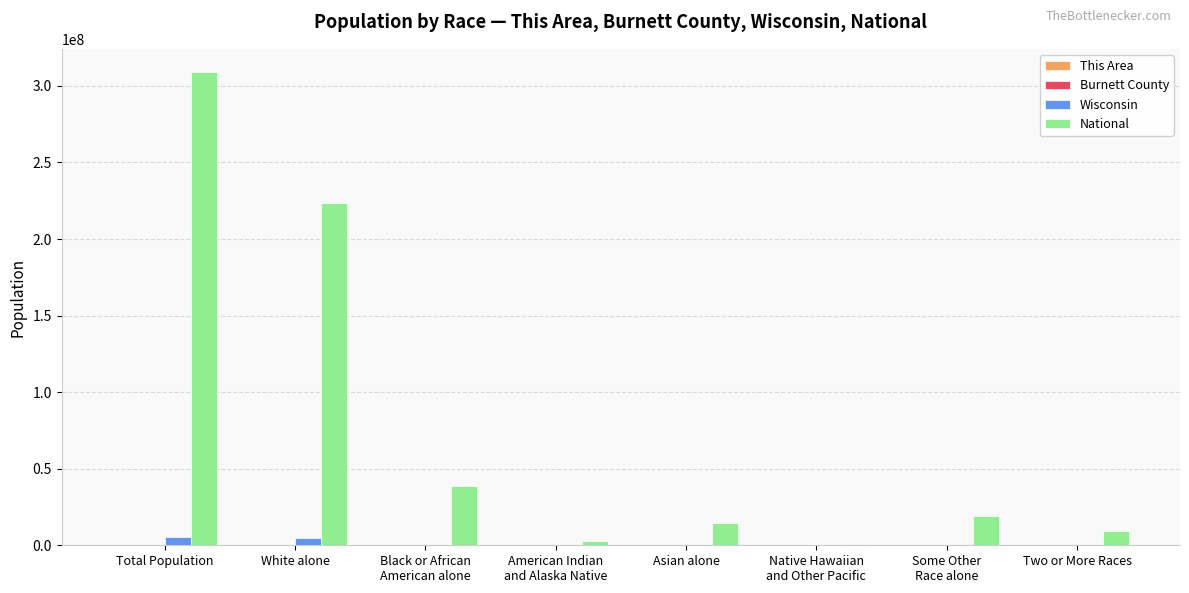

What is the sum of the Wisconsin values at Two or More Races and American Indian
and Alaska Native?

158843